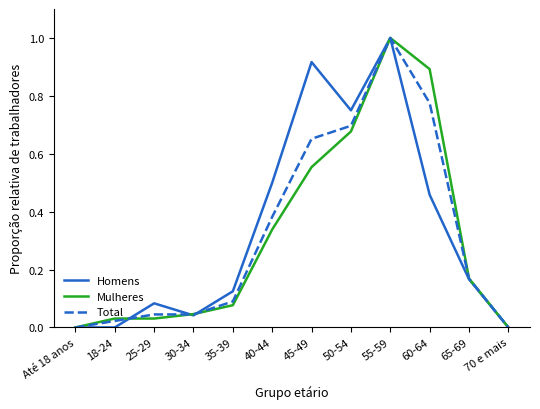

Is it true that Mulheres equals 1.4 at 55-59?

False